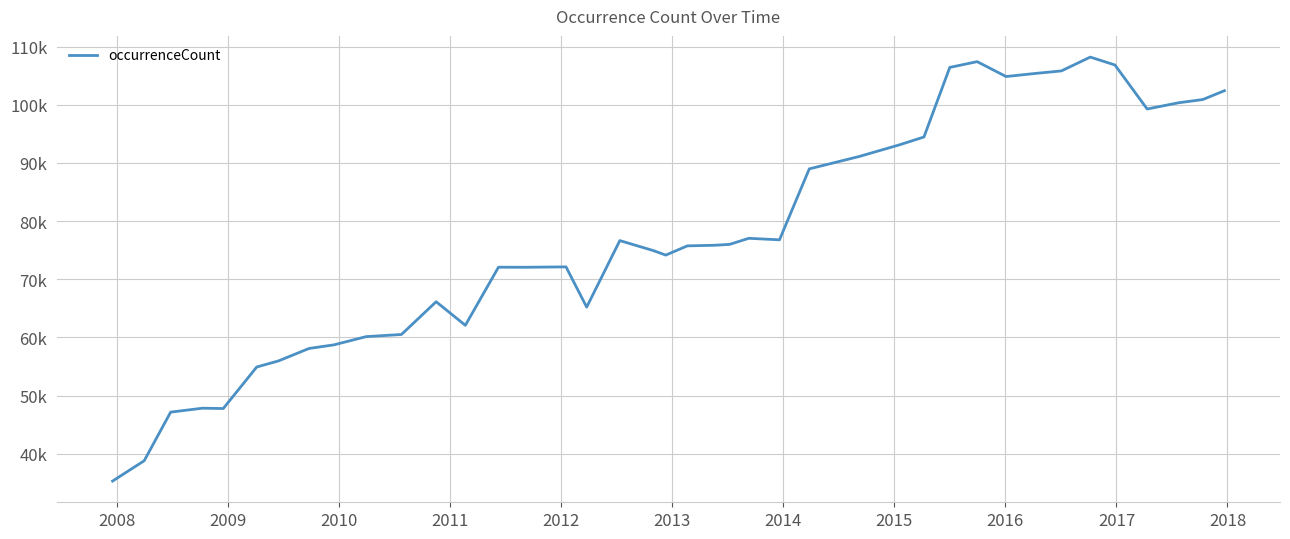

True or false: the data has more than 2 interior local peaks.

True